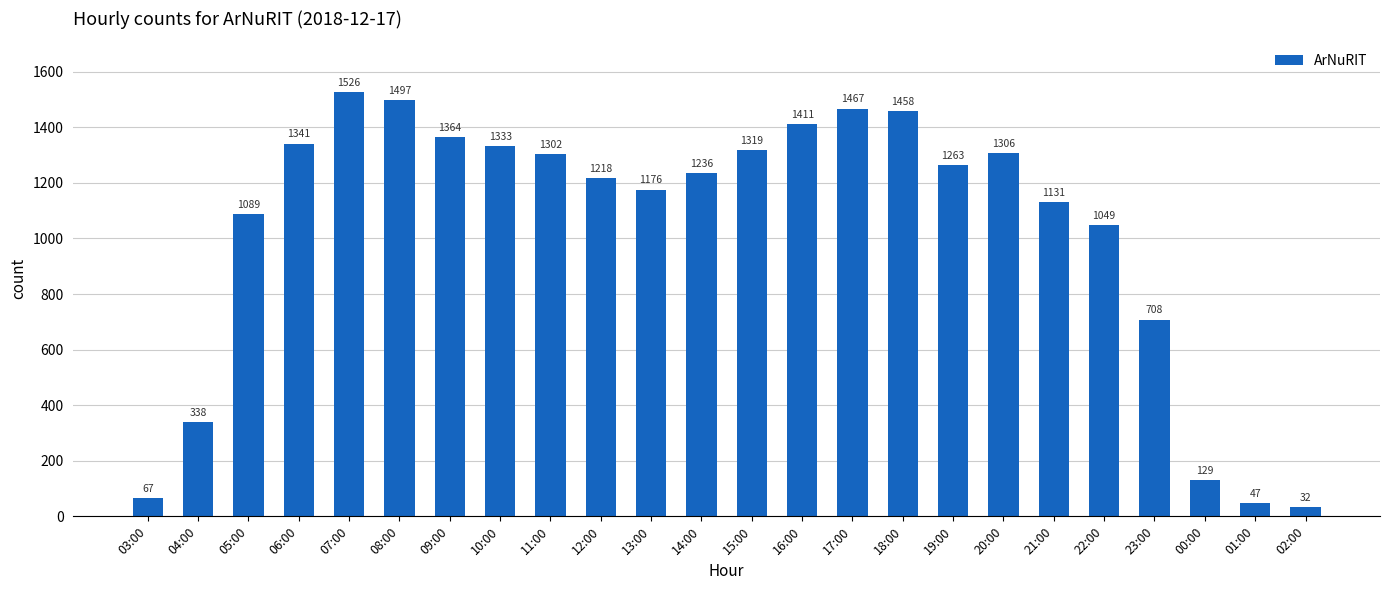

What is the value of the 1st bar from the left?

67